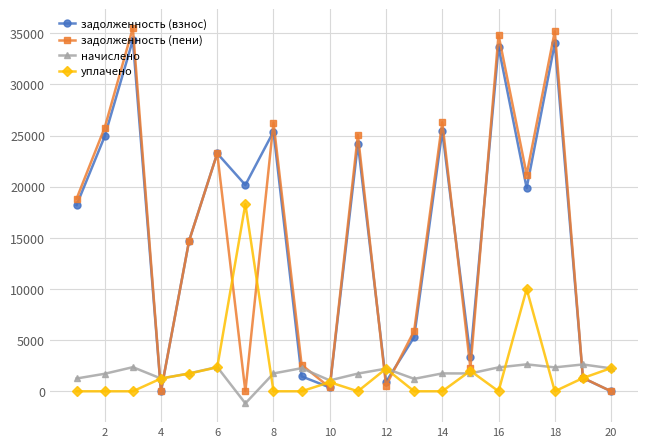

How many values in the задолженность (взнос) series exceed 19869?

10